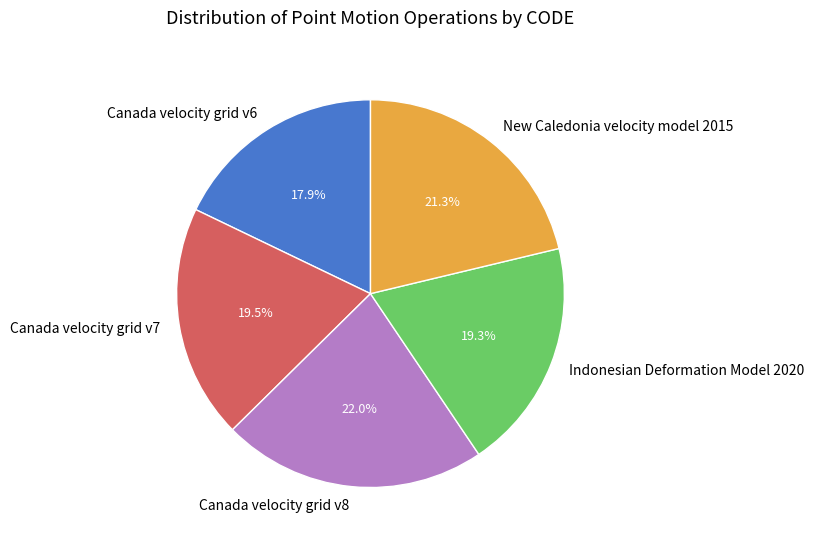

How many slices are in this pie chart?

5